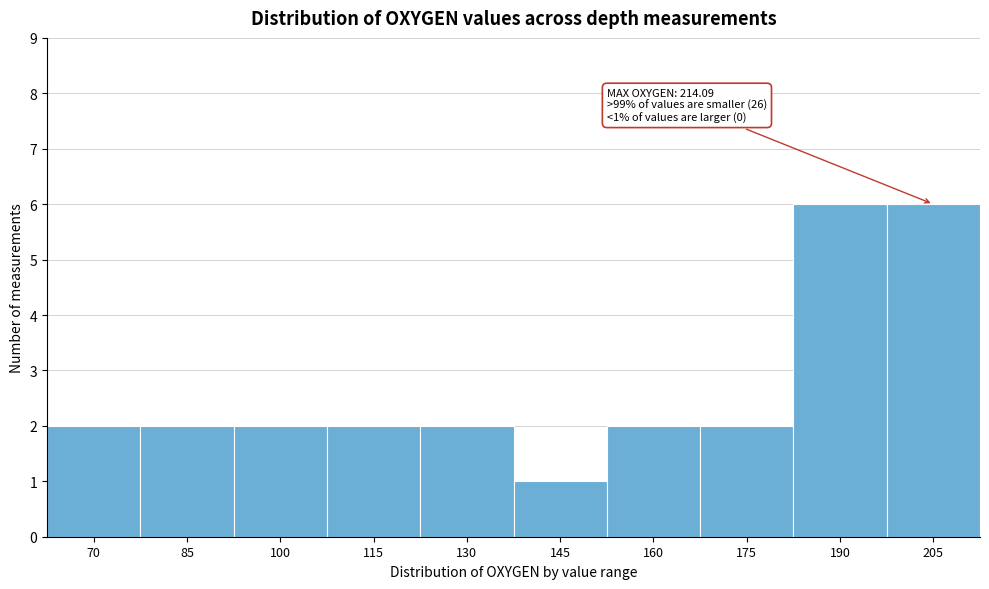

Reading left to right, extract all data points from this chart.

2	2	2	2	2	1	2	2	6	6